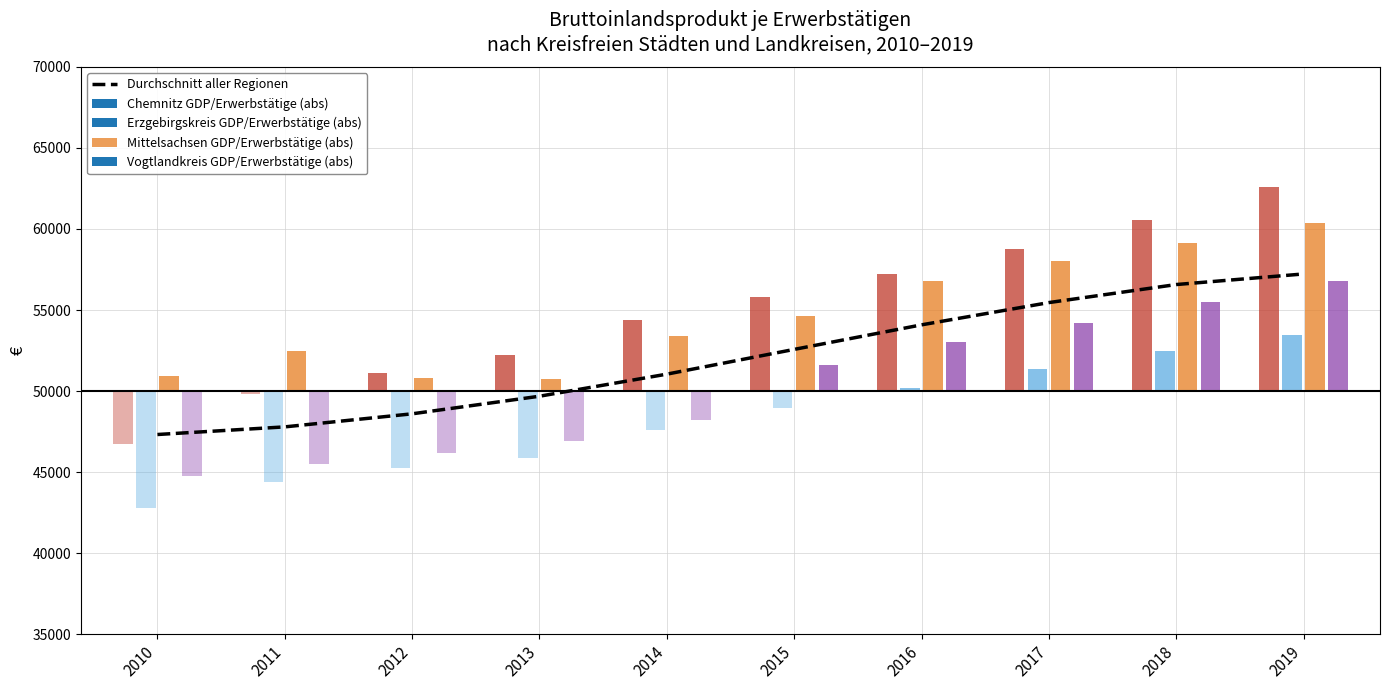

How many values in the Durchschnitt aller Regionen series are below 52570?

5